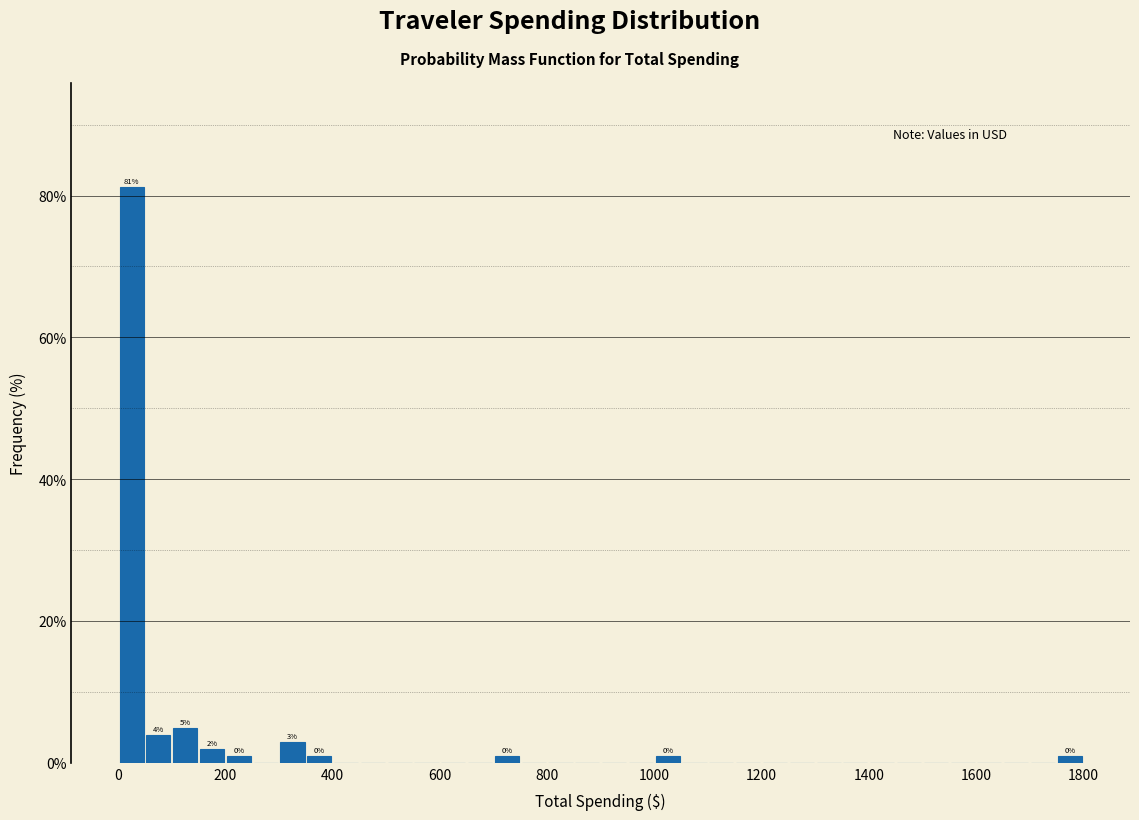

Around what value on the x-axis is the tallest bar? Give the approximate position of its centre, as read against the axis.

20